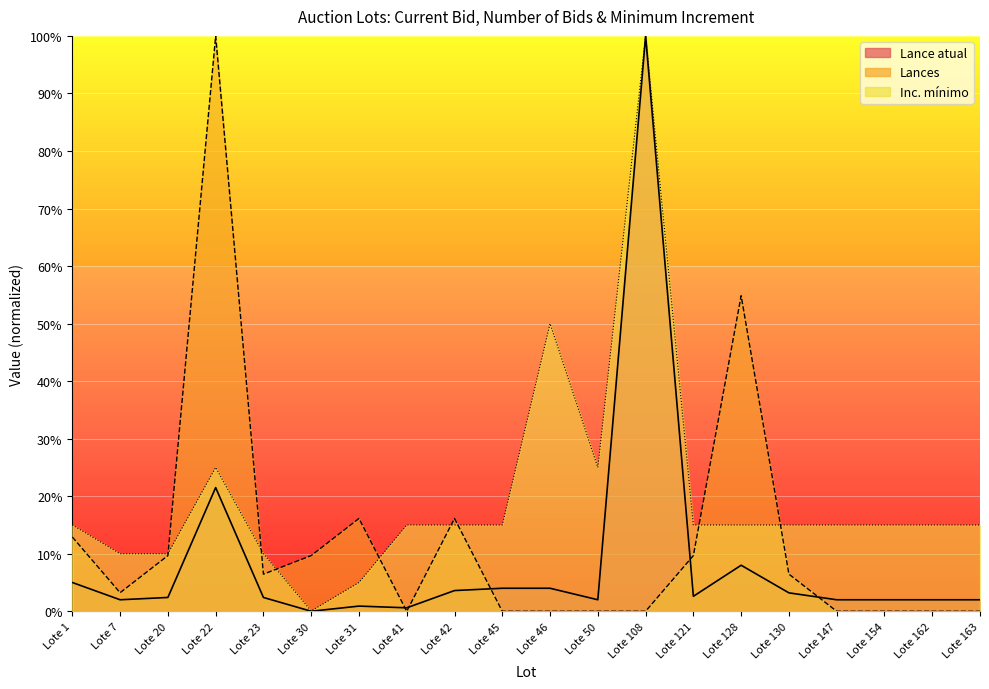

What is the average value of the Inc. mínimo series?

0.2